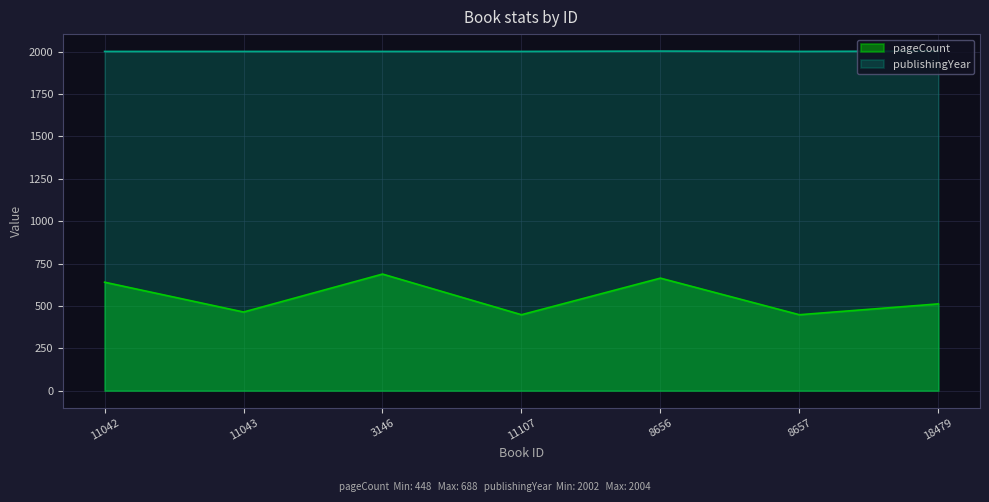

What is the maximum value shown in the chart?

2004